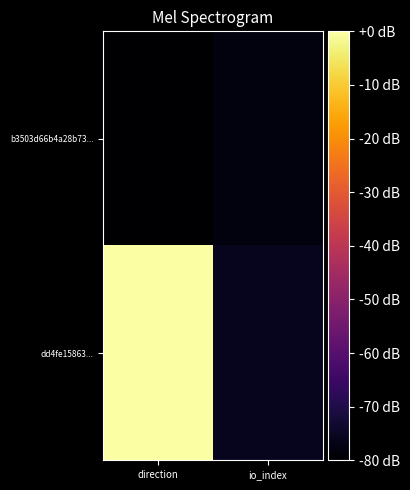

At which category is the sum across all series the highest?

direction